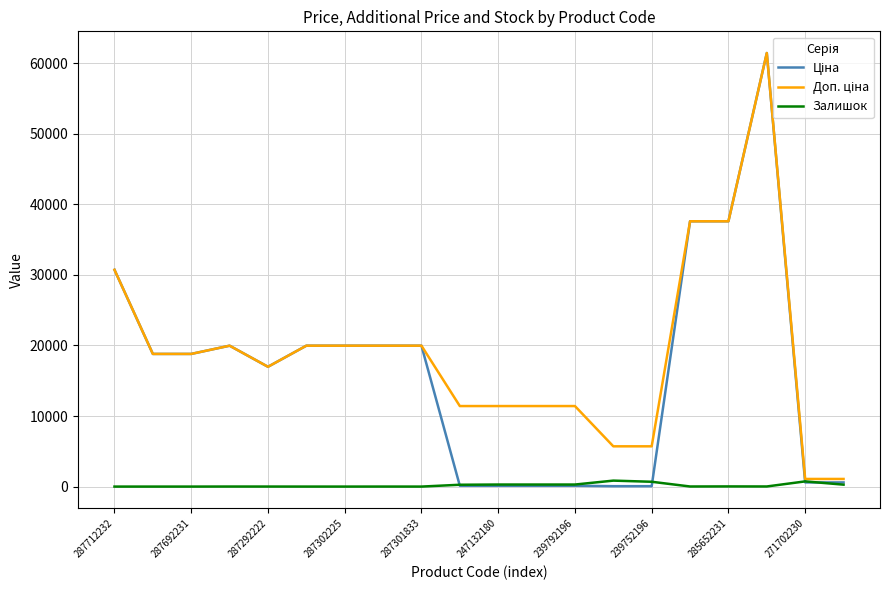

What is the greatest value displayed?

61434.3